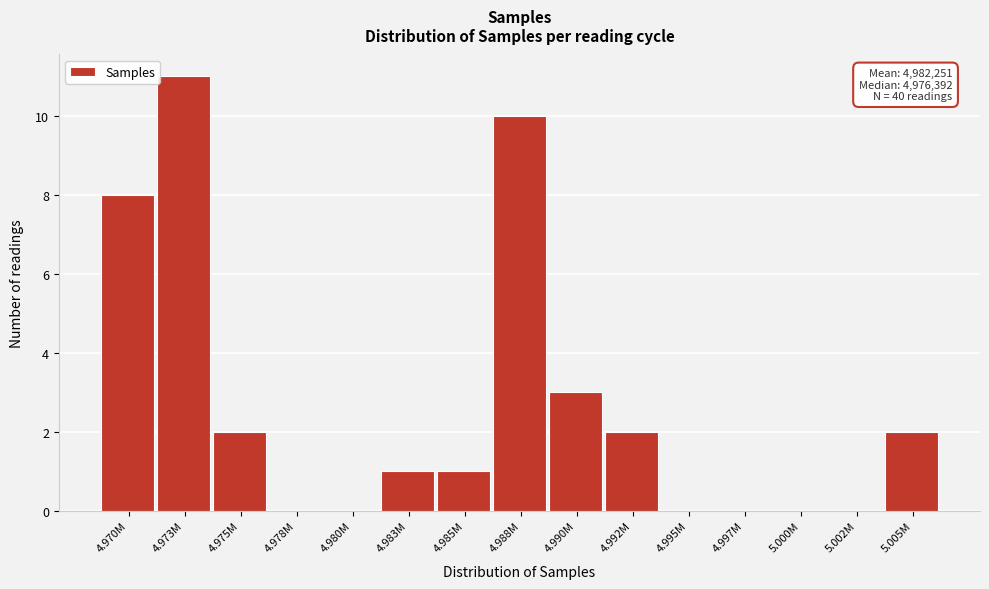

Reading right to left, what are all the values shown in this chart?

5.005M=2	5.002M=0	5.000M=0	4.997M=0	4.995M=0	4.992M=2	4.990M=3	4.988M=10	4.985M=1	4.983M=1	4.980M=0	4.978M=0	4.975M=2	4.973M=11	4.970M=8